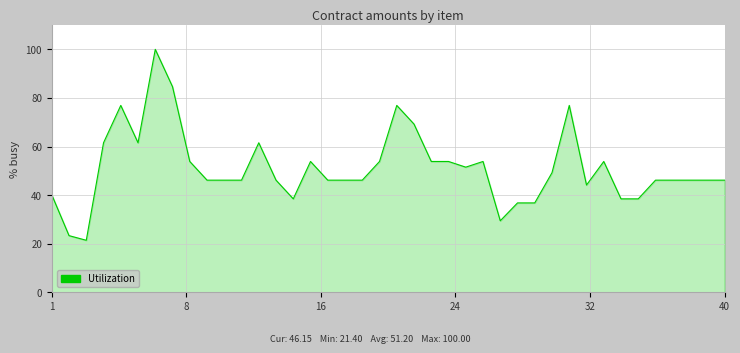

What is the smallest value displayed?

21.4